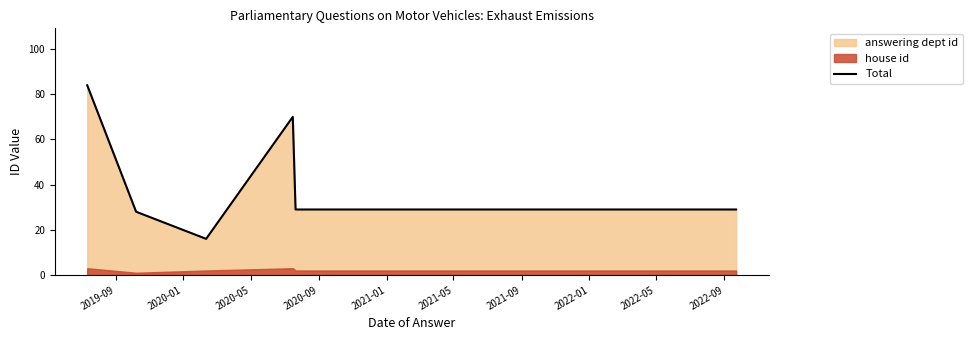

Is it true that the value at 2019-09 is 124?

False